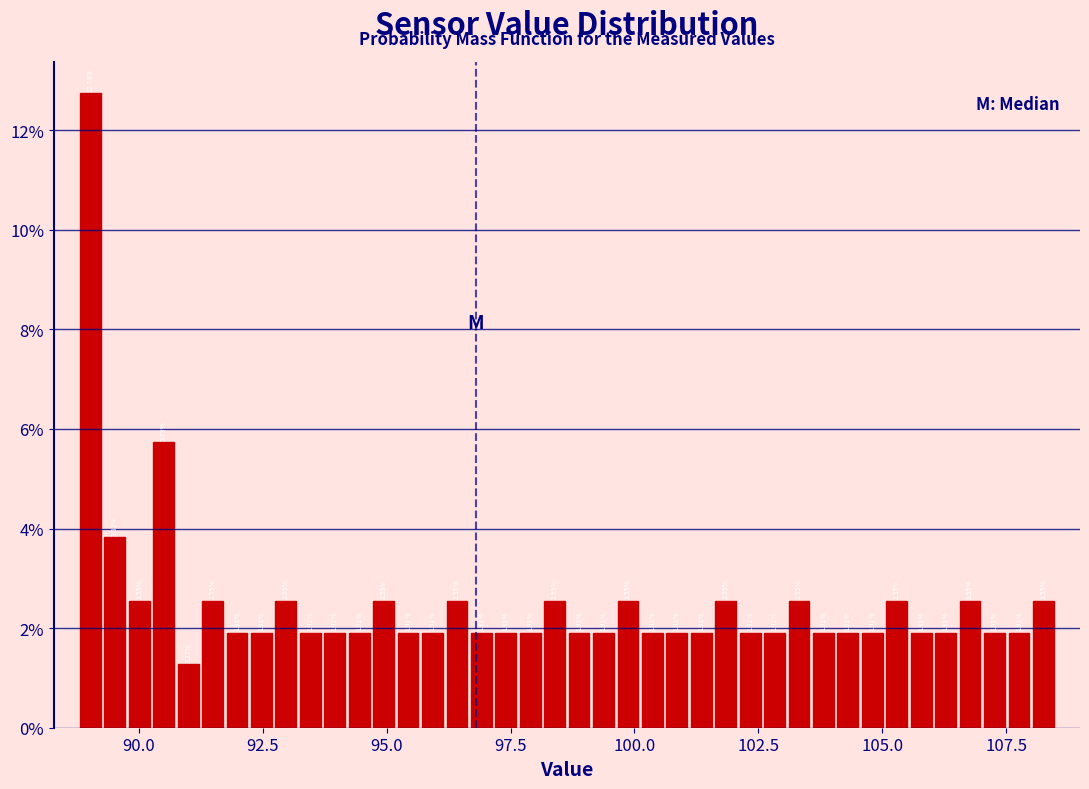

Around what value on the x-axis is the tallest bar? Give the approximate position of its centre, as read against the axis.

89.0